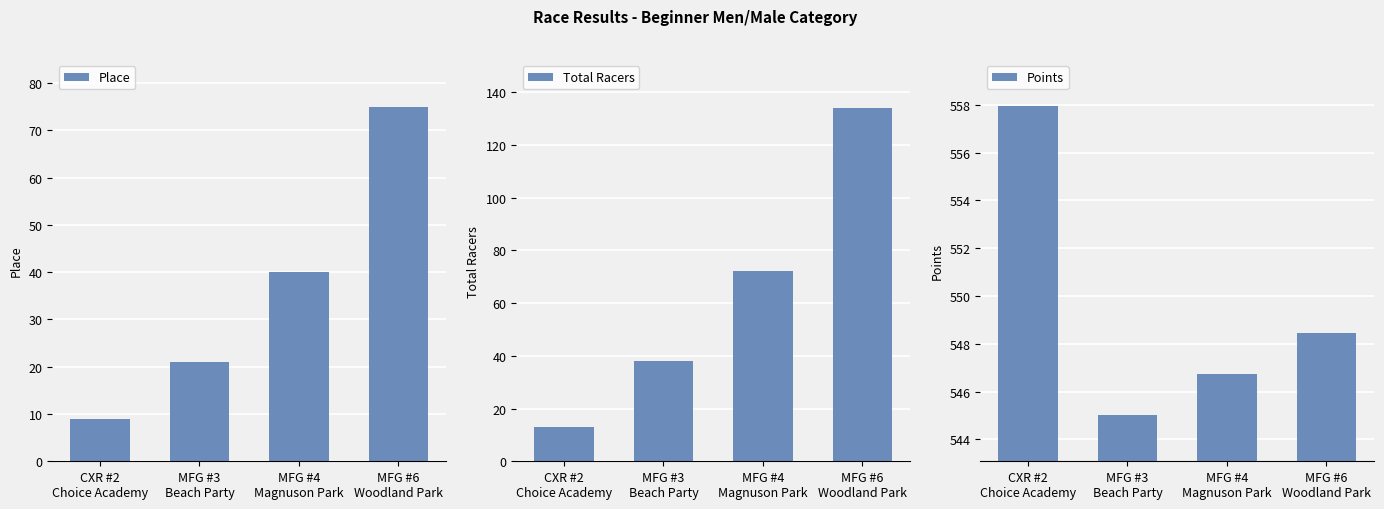

What is the maximum value shown in the chart?

557.9